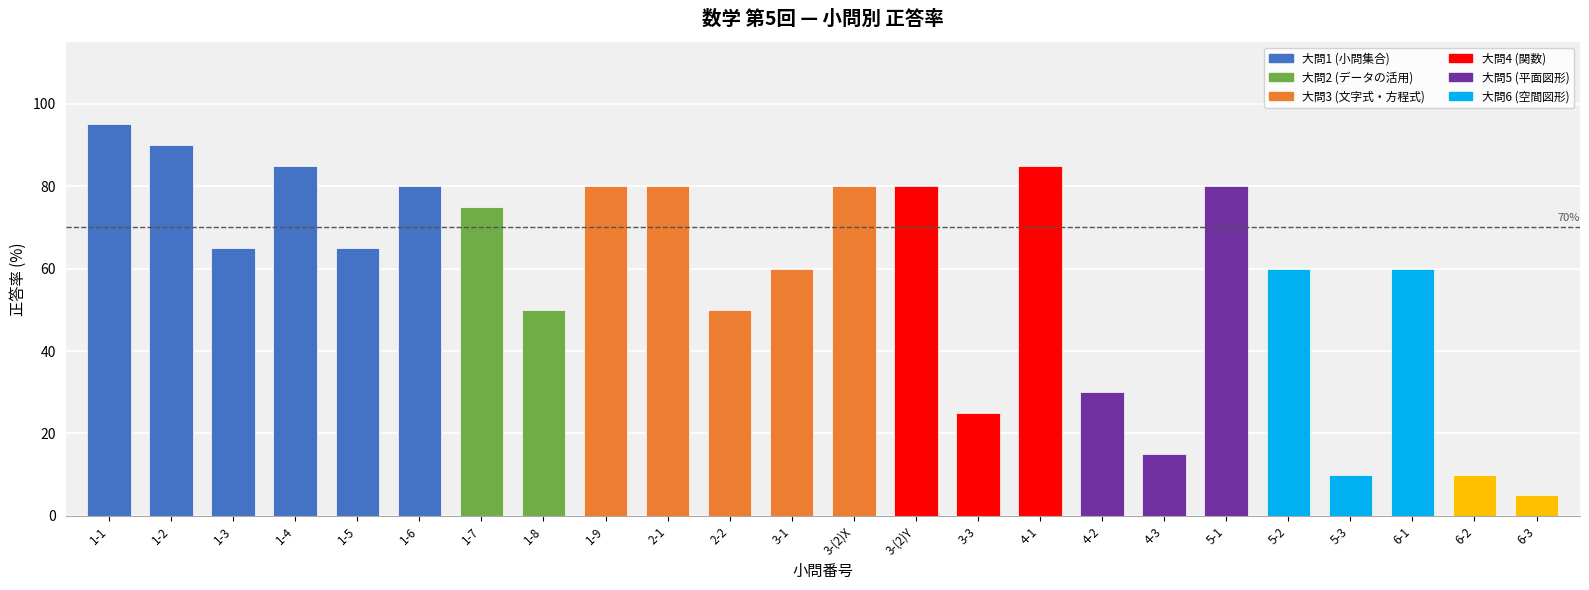

The value at 1-6 is 121. True or false?

False